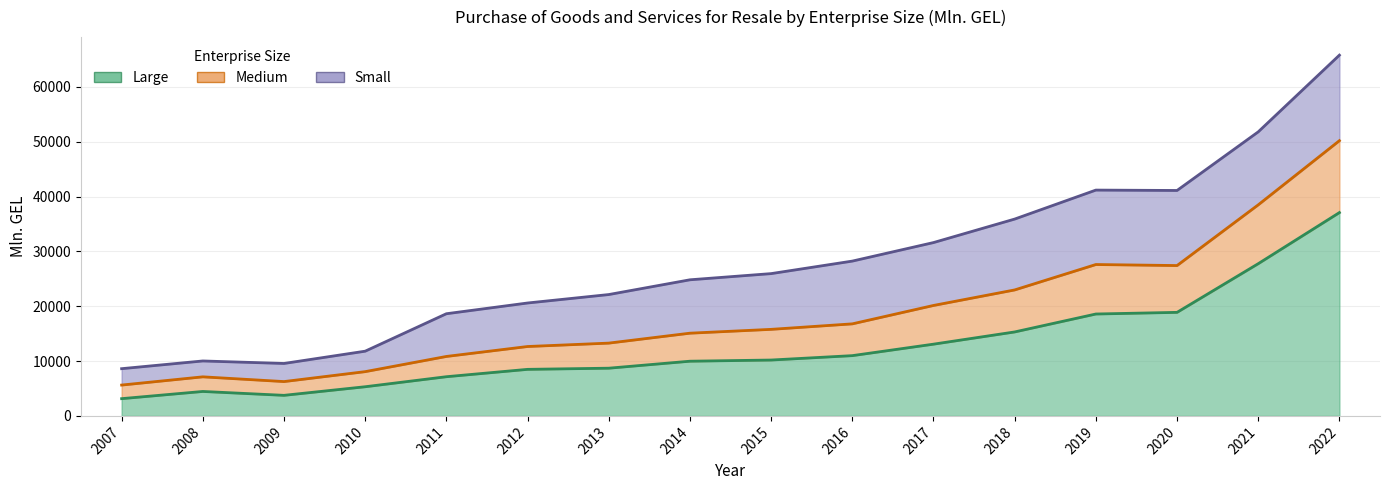

Rank the categories by Large value from lowest to highest.

2007, 2009, 2008, 2010, 2011, 2012, 2013, 2014, 2015, 2016, 2017, 2018, 2019, 2020, 2021, 2022